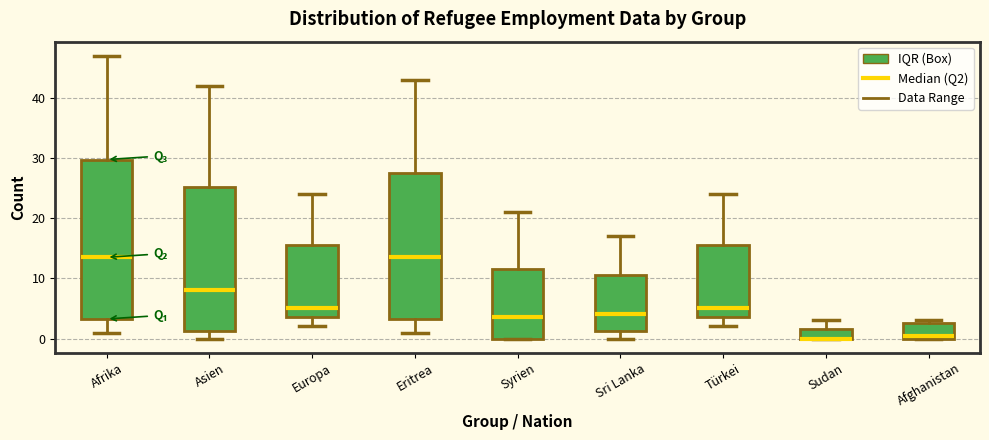

Which box is the tallest, from its lower edge to its upper edge?

Afrika